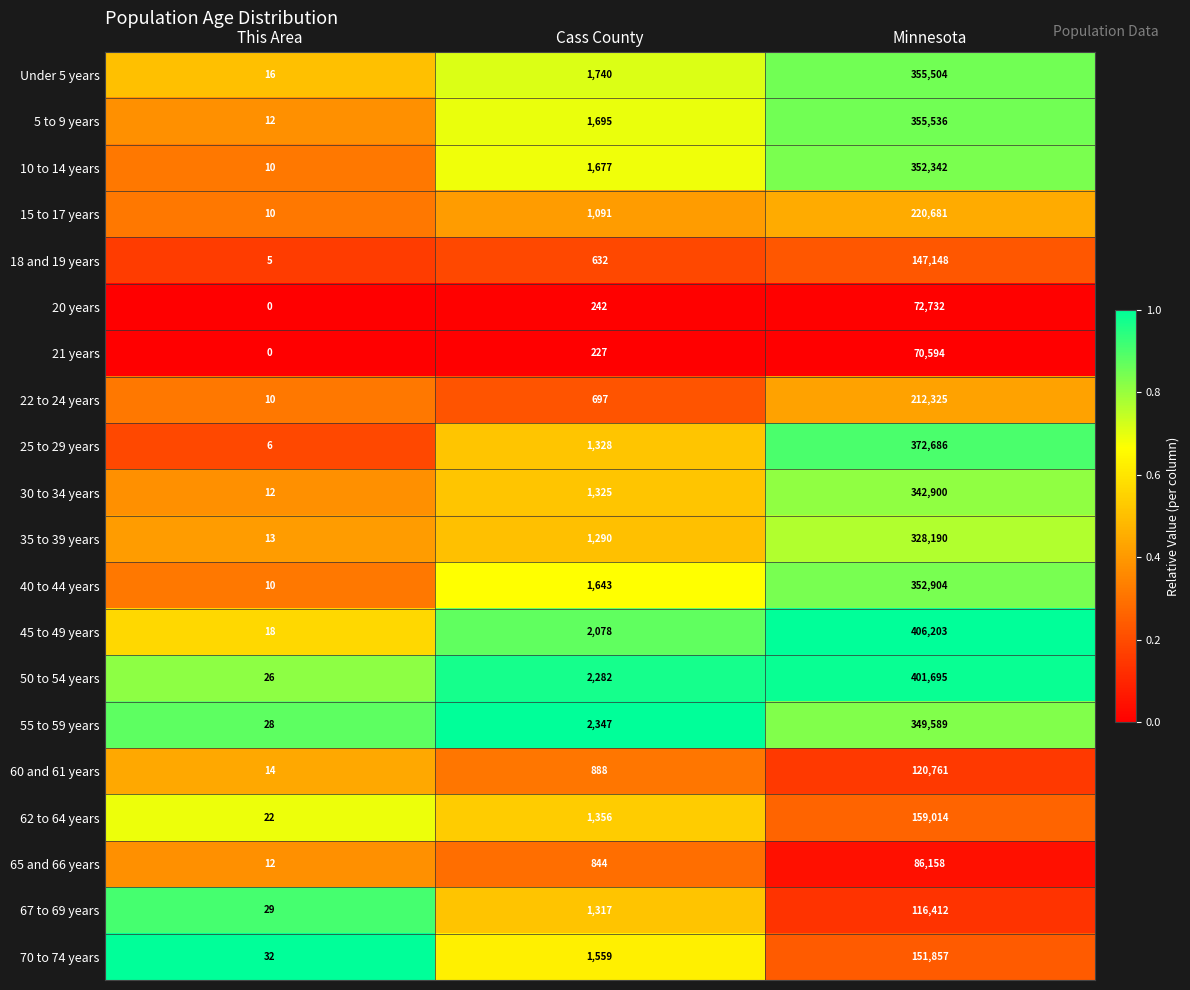

List the series in order of their peak value, highest first.

45 to 49 years, 50 to 54 years, 25 to 29 years, 5 to 9 years, Under 5 years, 40 to 44 years, 10 to 14 years, 55 to 59 years, 30 to 34 years, 35 to 39 years, 15 to 17 years, 22 to 24 years, 62 to 64 years, 70 to 74 years, 18 and 19 years, 60 and 61 years, 67 to 69 years, 65 and 66 years, 20 years, 21 years